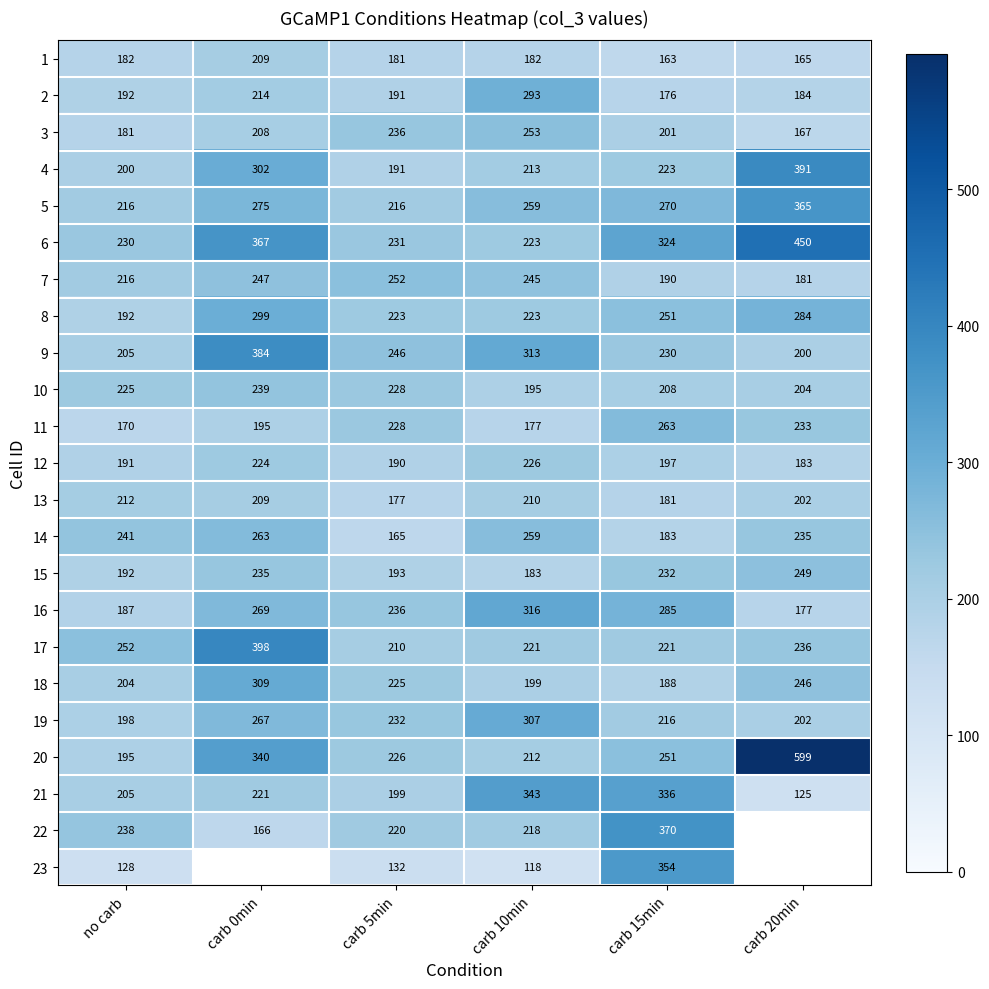

At how many categories does at least one series exceed 431?

1